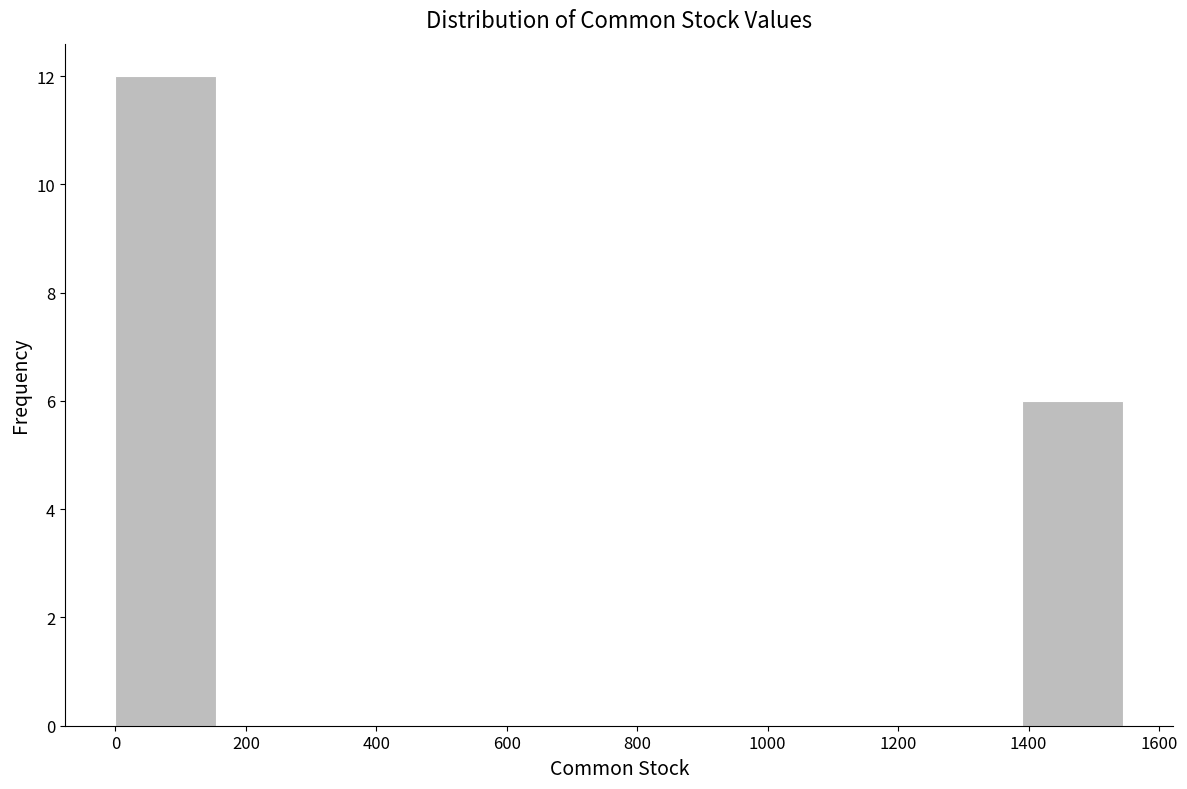

Reading left to right, list every bar in this chart as the range it spans on the x-axis followed by its height. Neither the bar edges nor the heights are printed on the chart, so give them approximately, as read against the axes.

0 to 160: 12
160 to 300: 0
300 to 460: 0
460 to 620: 0
620 to 780: 0
780 to 920: 0
920 to 1080: 0
1080 to 1240: 0
1240 to 1400: 0
1400 to 1540: 6